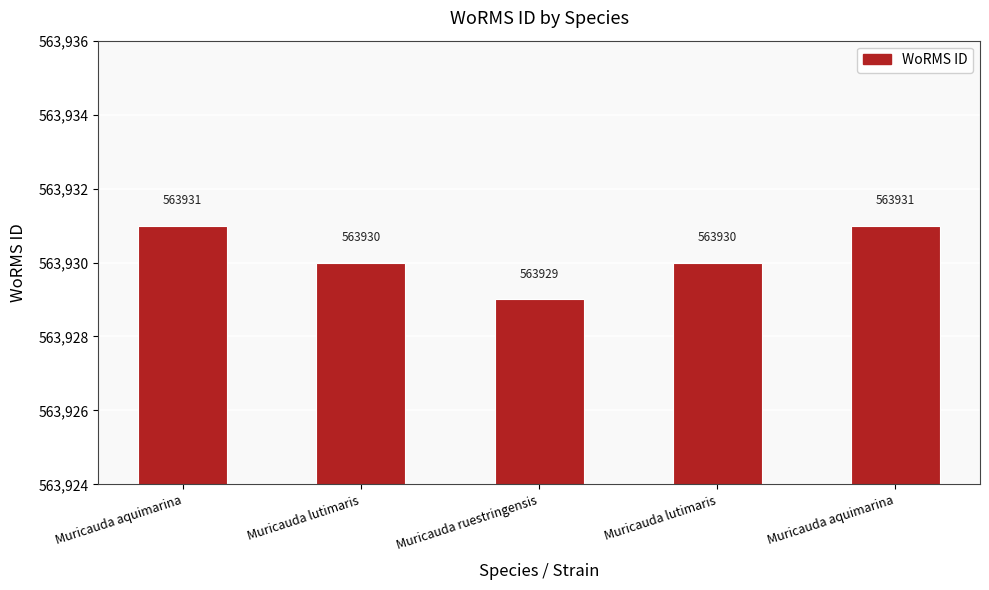

Rank the categories by value from lowest to highest.

Muricauda ruestringensis, Muricauda lutimaris, Muricauda lutimaris, Muricauda aquimarina, Muricauda aquimarina